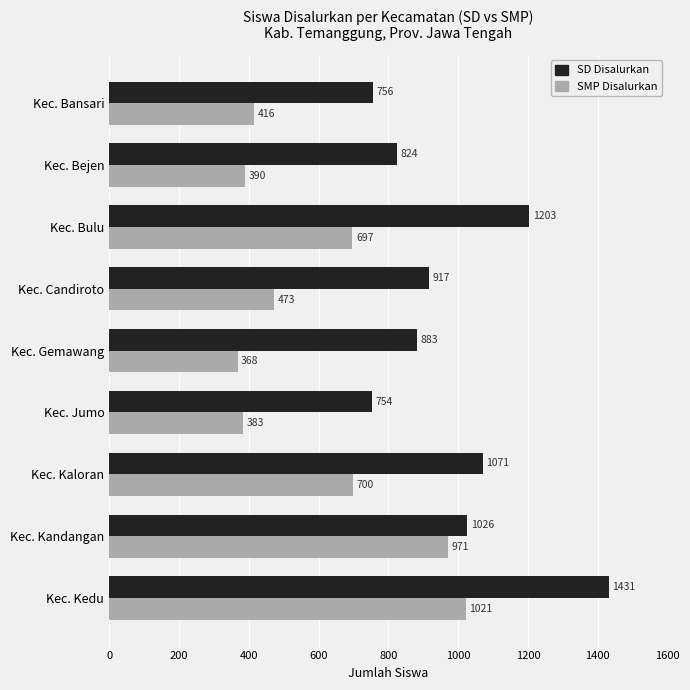

What are all the series names shown in the legend?

SD Disalurkan, SMP Disalurkan